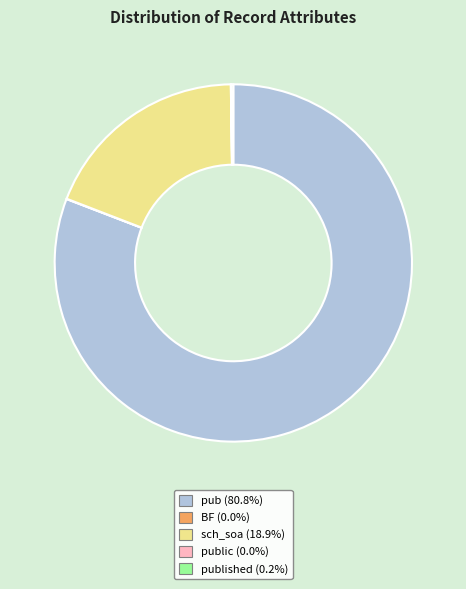

Does pub (80.8%) represent more than half of the total?

Yes